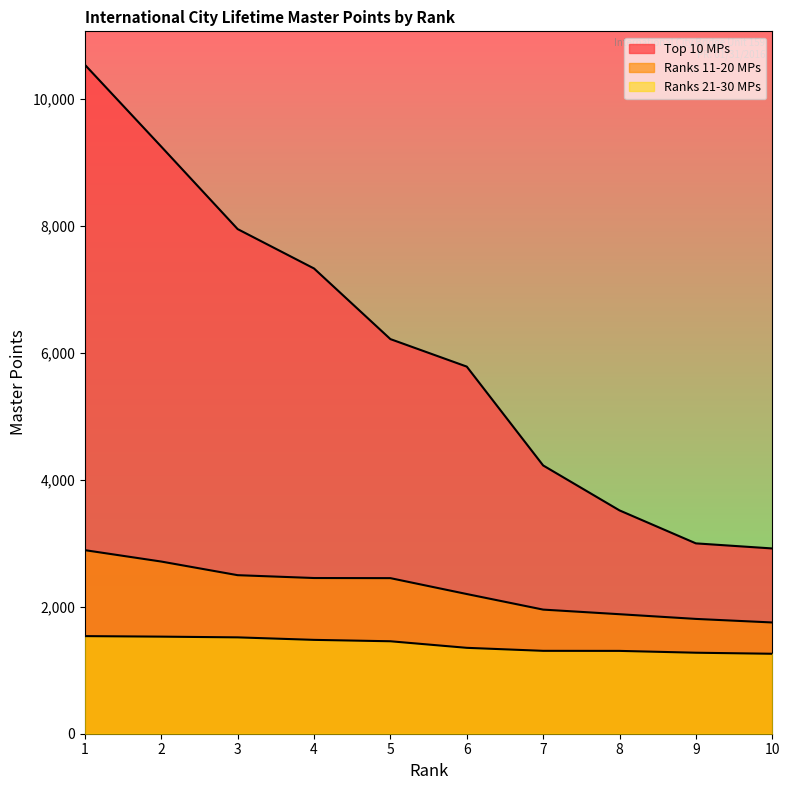

Is it true that Top 10 MPs equals 9250.3 at 2?

True